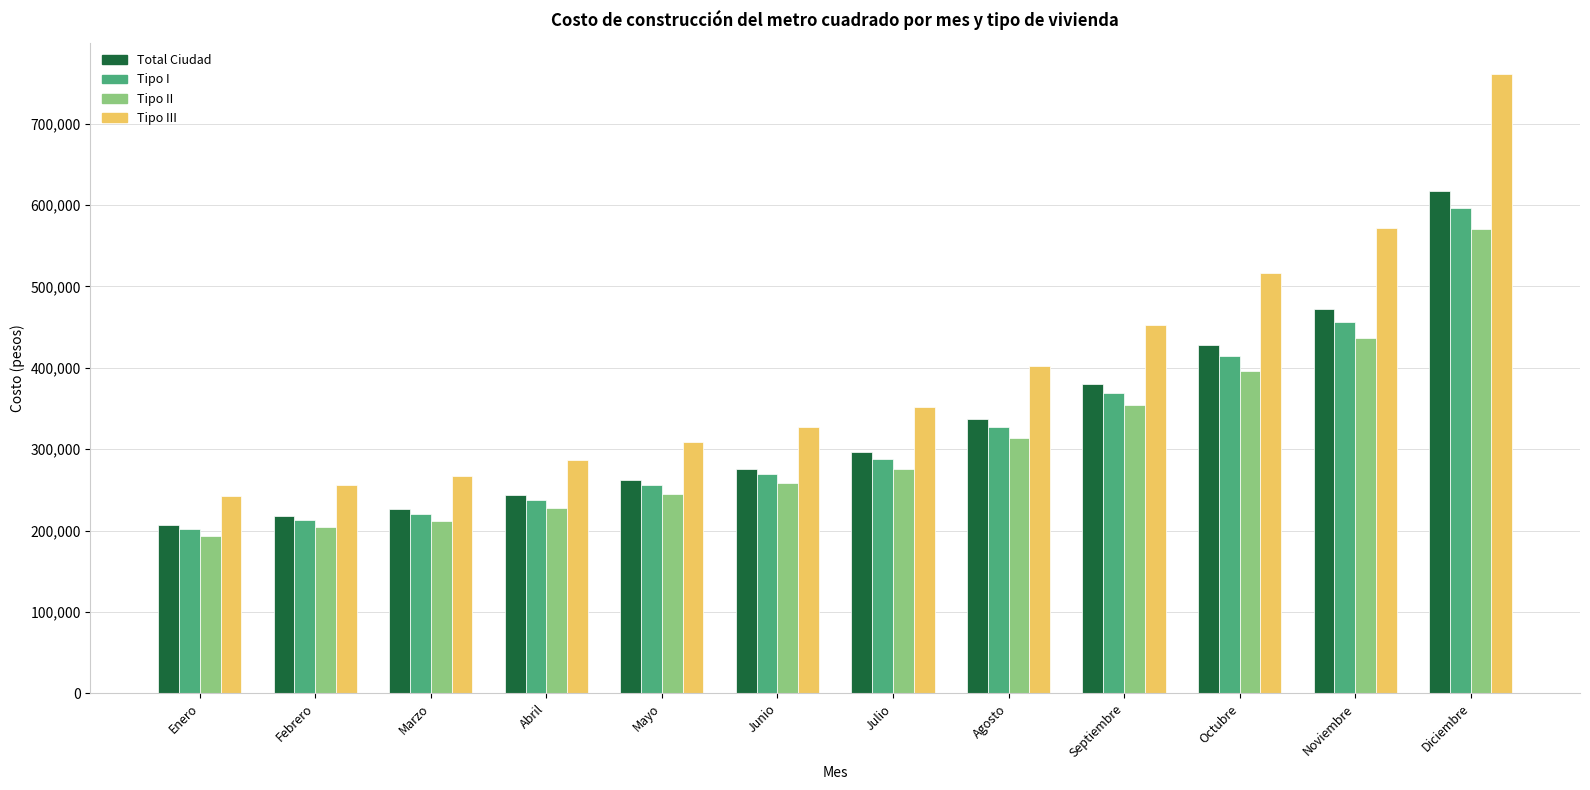

What is the lowest value of the Tipo III series?

242708.3